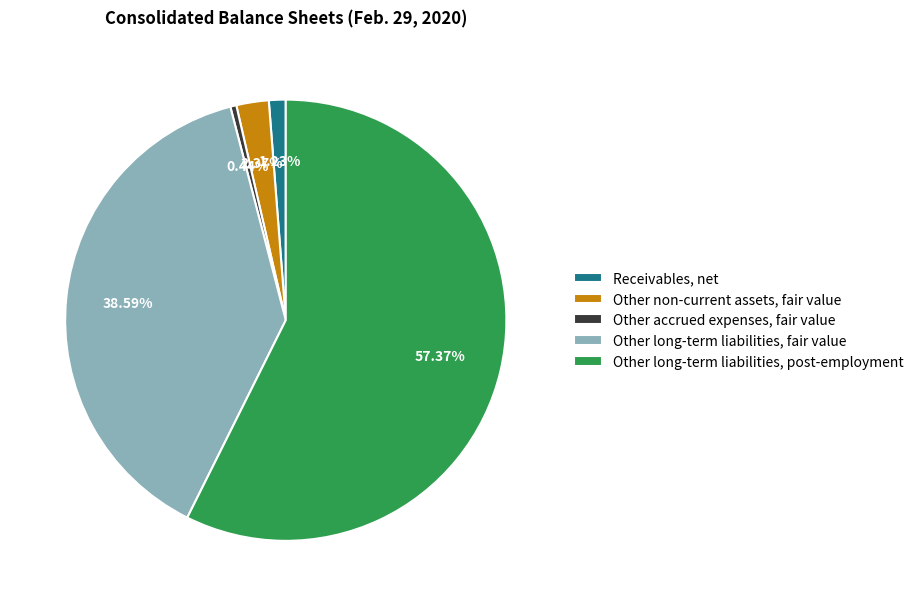

How many slices are in this pie chart?

5